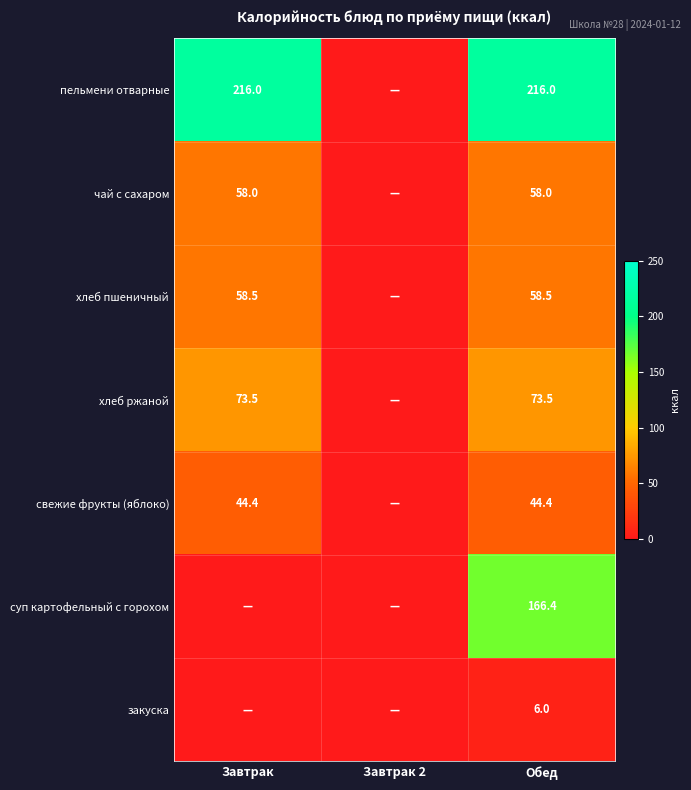

What is the difference between the highest and lowest values at Обед?

210.0